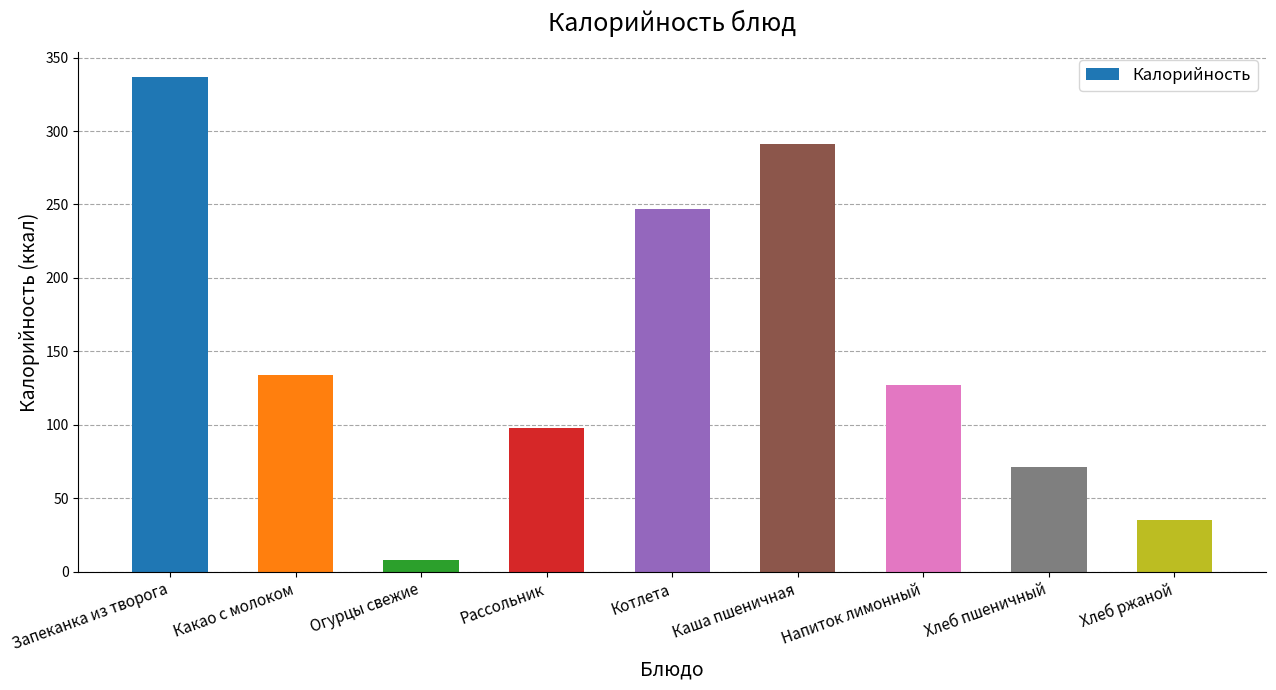

Rank the categories by value from lowest to highest.

Огурцы свежие, Хлеб ржаной, Хлеб пшеничный, Рассольник, Напиток лимонный, Какао с молоком, Котлета, Каша пшеничная, Запеканка из творога